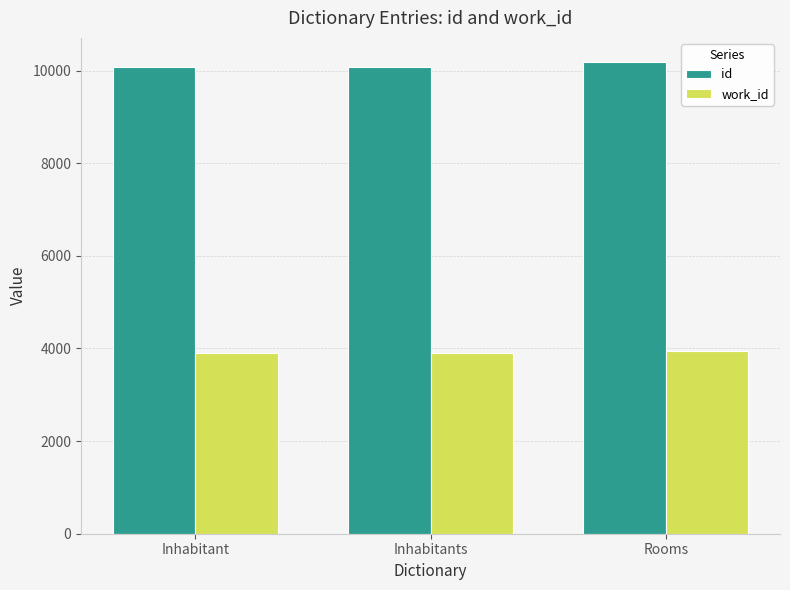

The value of id at Inhabitant is 10073.0. True or false?

True